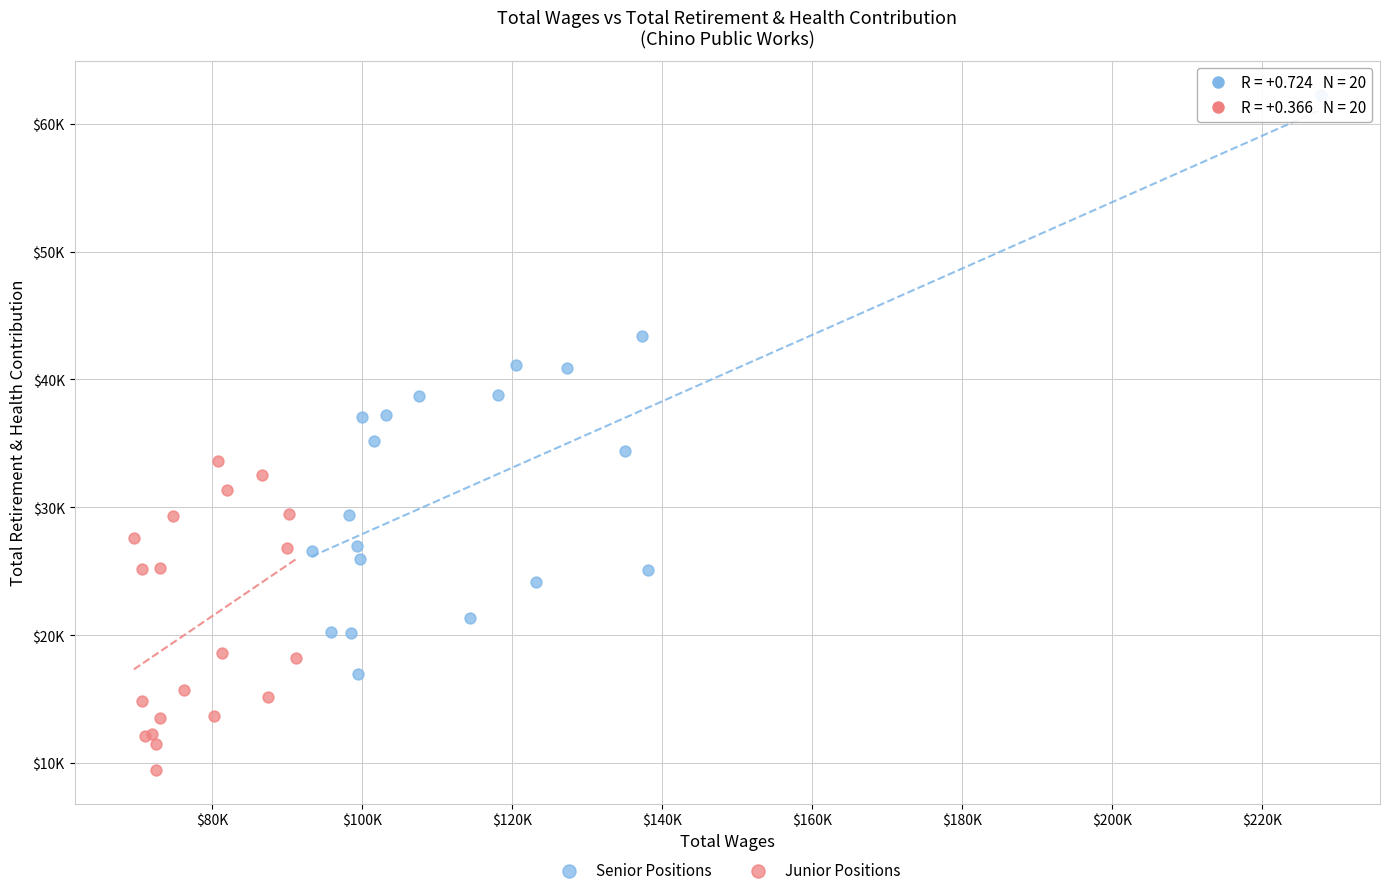

Which series reaches the minimum Y coordinate?

Junior Positions